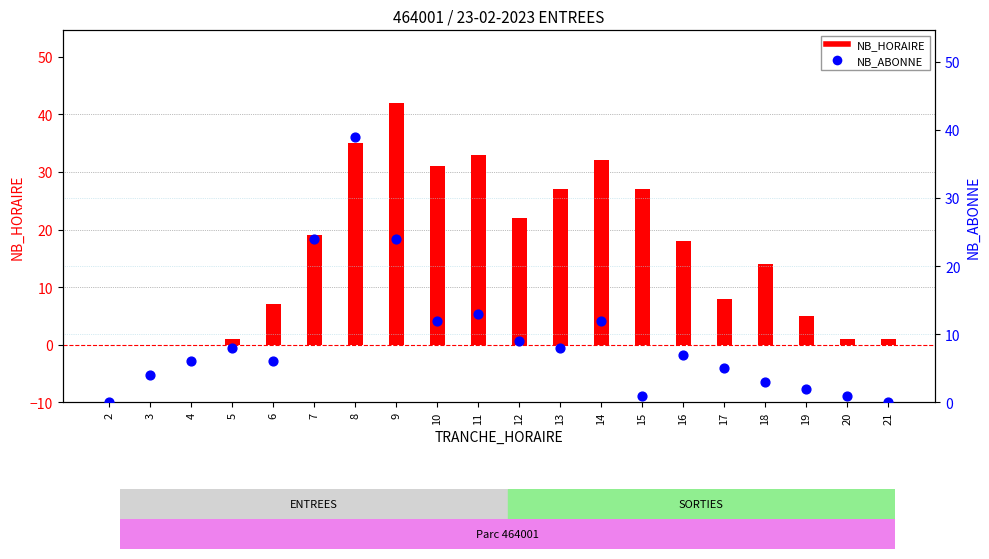

At which category is the sum across all series the highest?

8